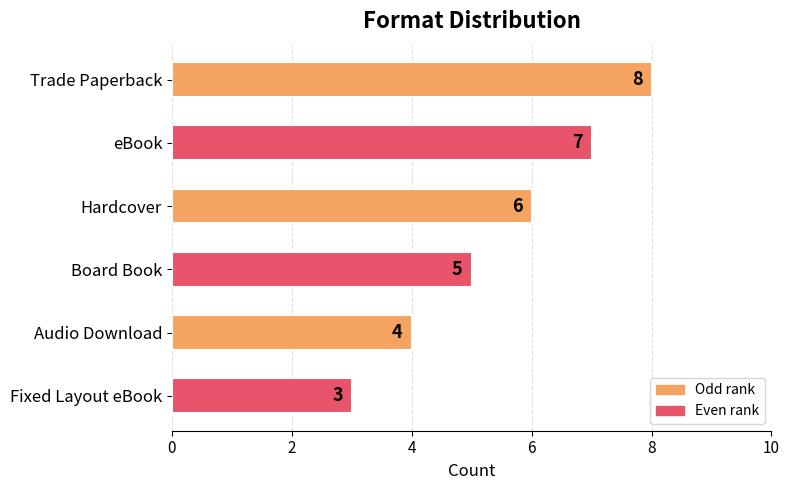

How many bars are there in total?

6